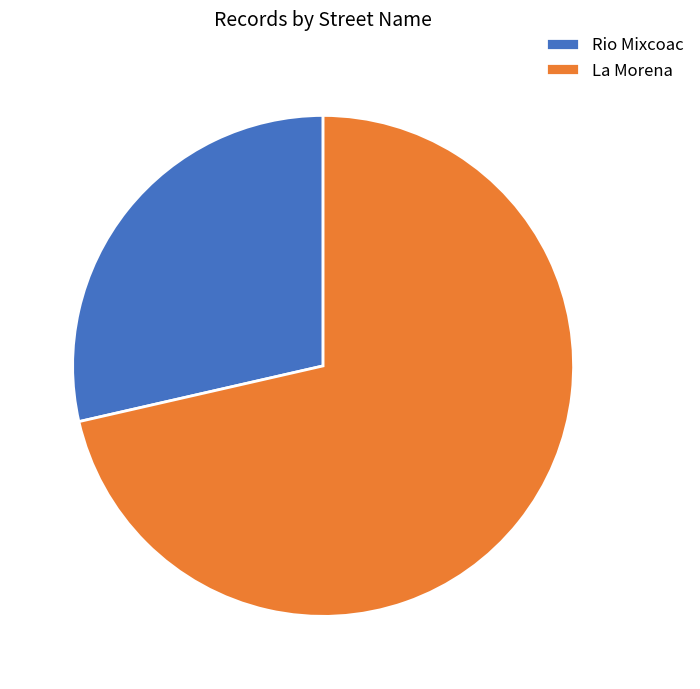

Which category has the smallest portion of the pie?

Rio Mixcoac